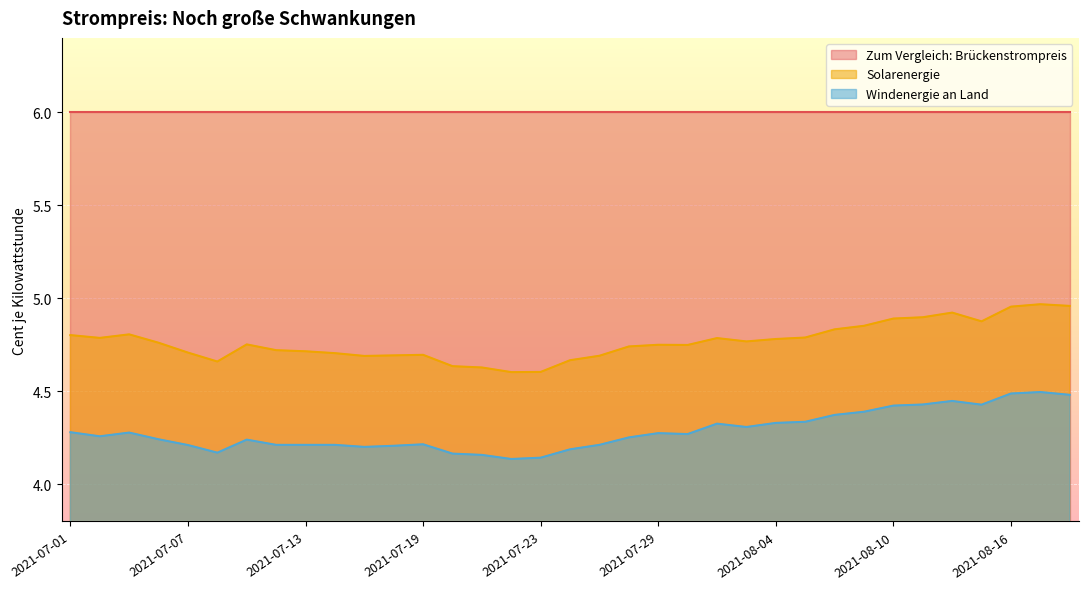

What is the maximum value for Windenergie an Land?

4.5